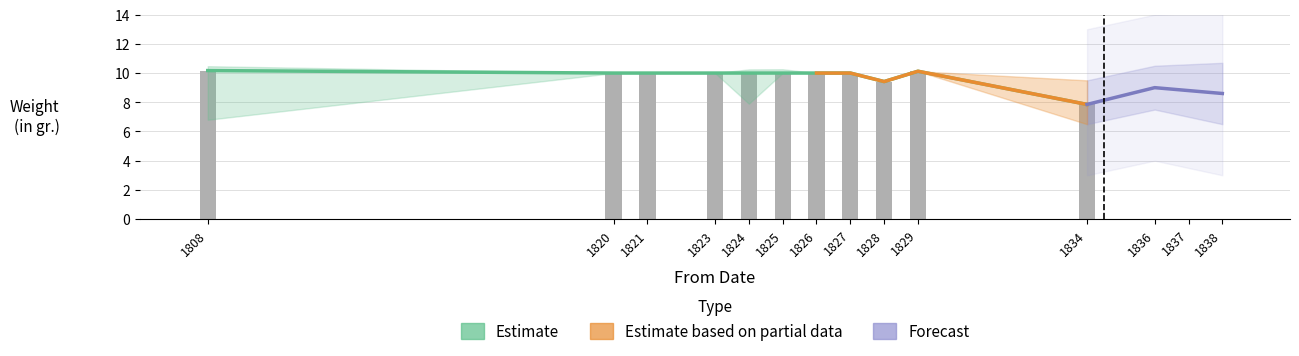

What is the value of the 9th bar from the left?

9.4